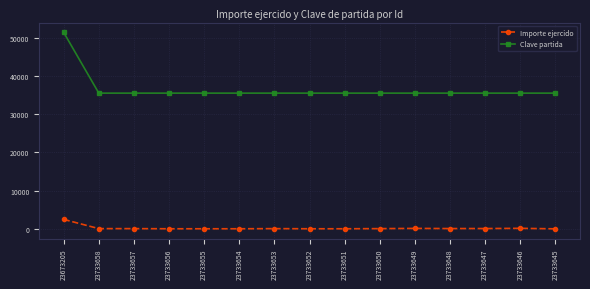

At which category does the chart reach its peak across all series?

23673205